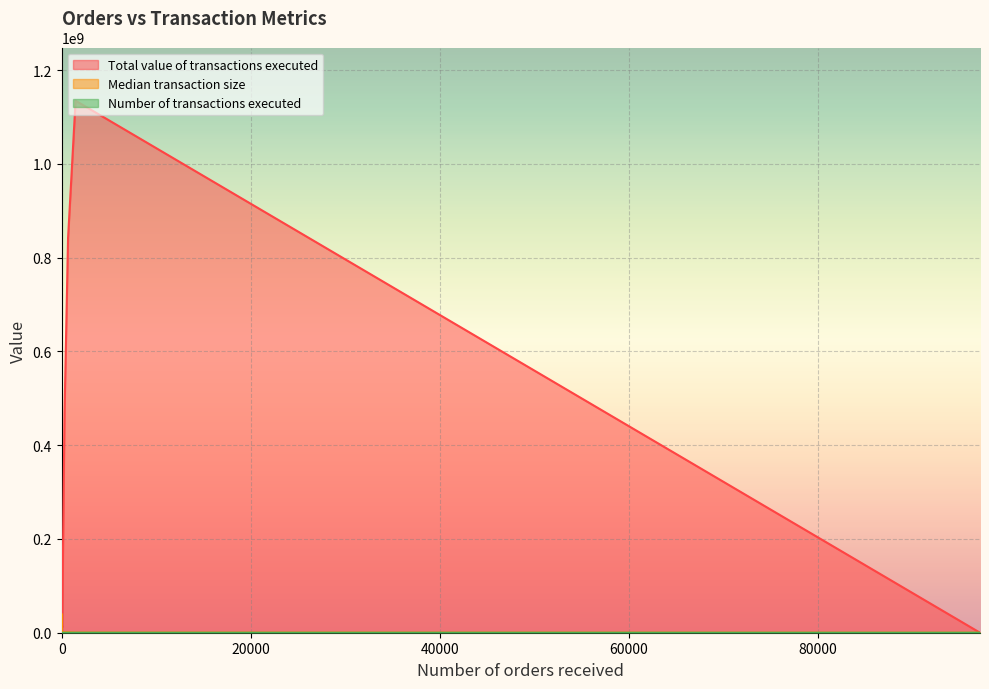

Which category has the lowest value in the Median transaction size series?

2